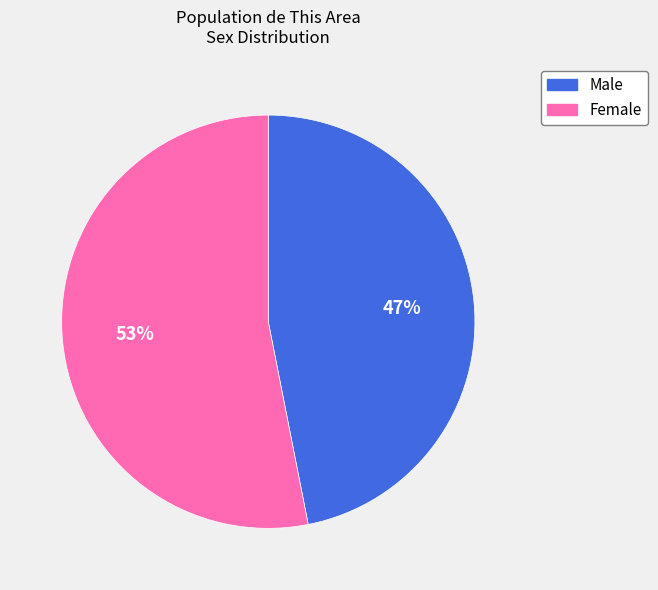

Combined, do Male and Female account for over 50%?

Yes